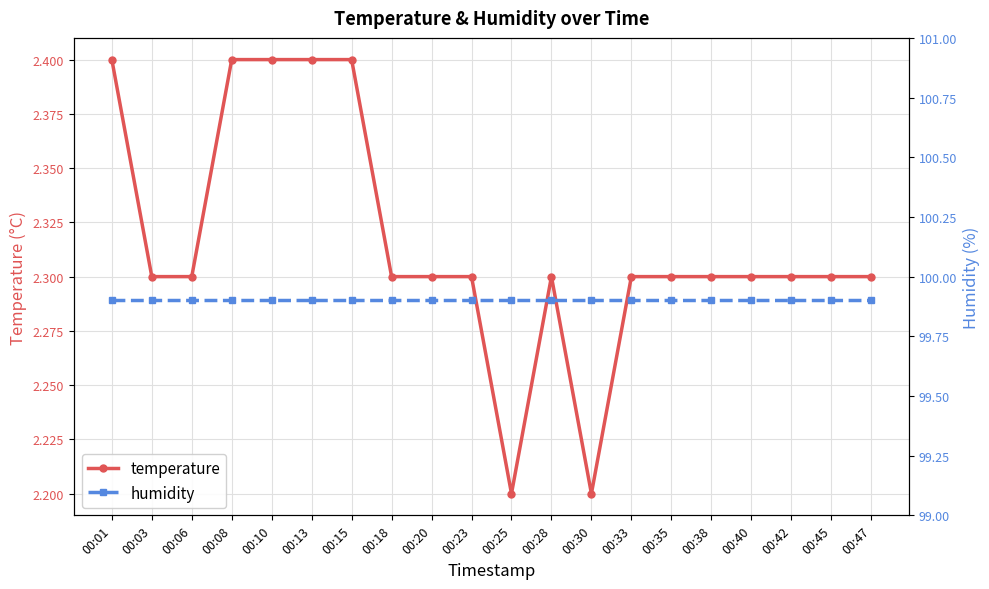

Rank the series at 00:33 from highest to lowest value.

humidity, temperature